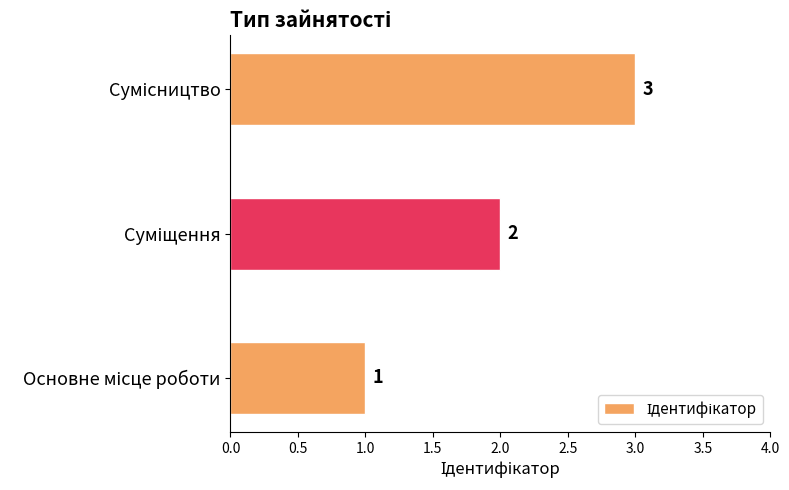

Count the values in the range 1 to 3.

3